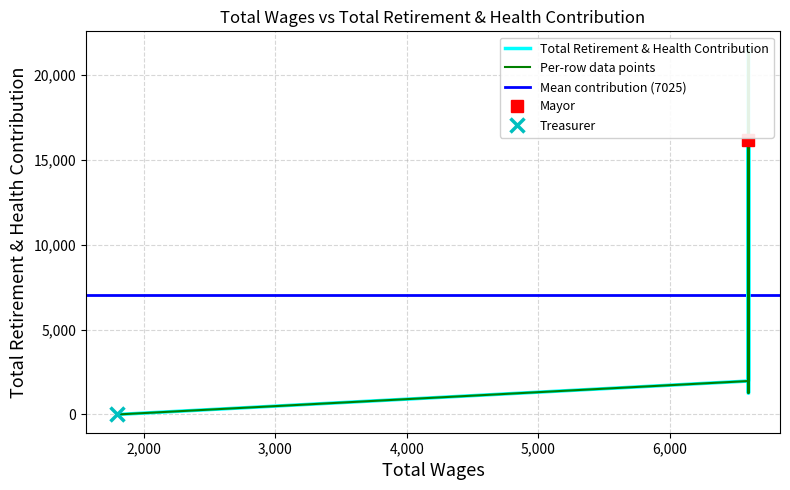

True or false: the data has more than 2 interior local peaks.

False